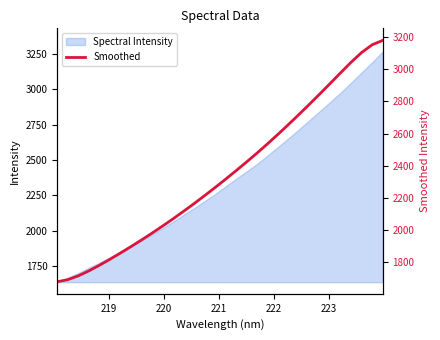

What is the minimum value for Spectral Intensity?

1639.1